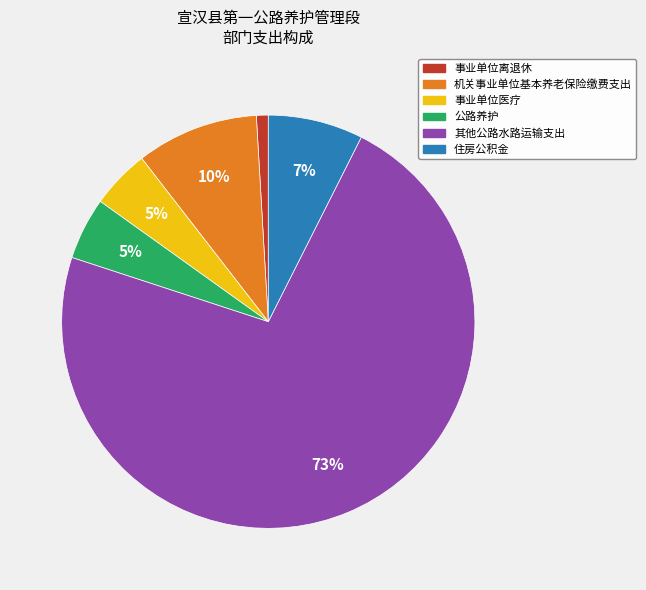

To the nearest percent, what is the average slice percentage?

17%